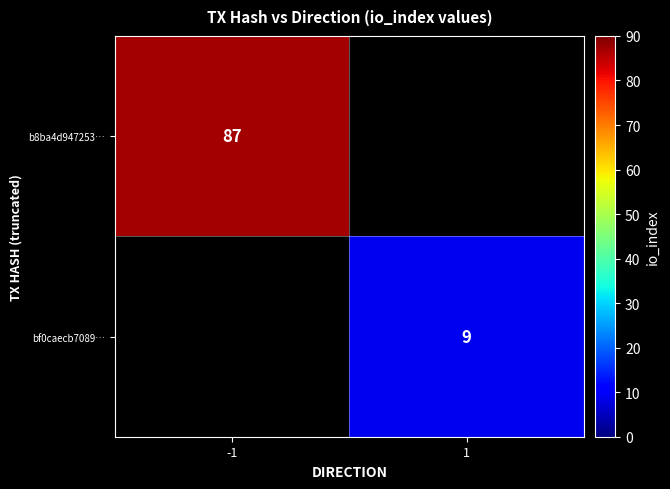

Rank the categories by b8ba4d947253… value from lowest to highest.

-1, 1